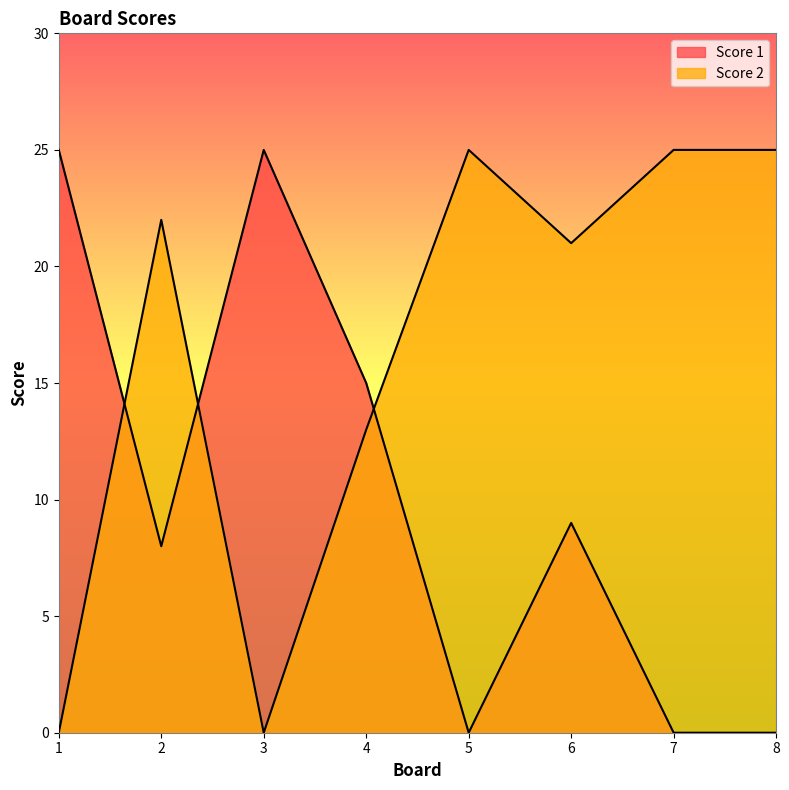

What are all the series names shown in the legend?

Score 1, Score 2